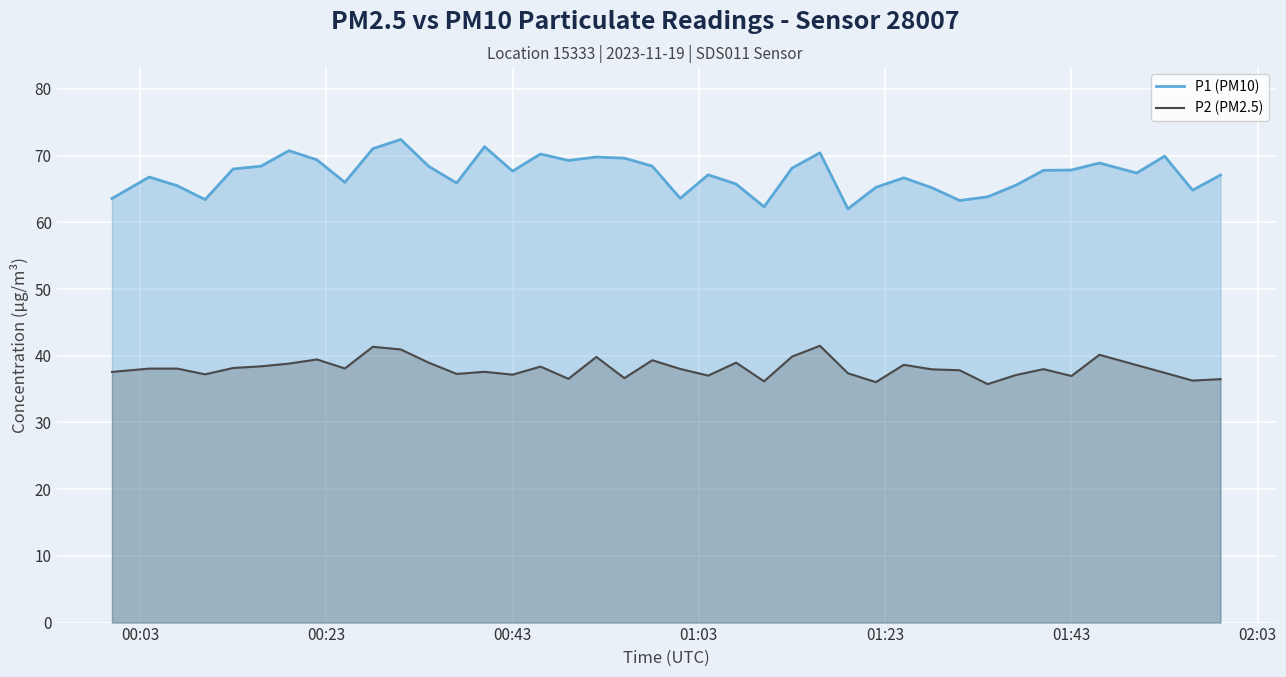

What is the spread (max minus min) of values at 01:43?

30.9